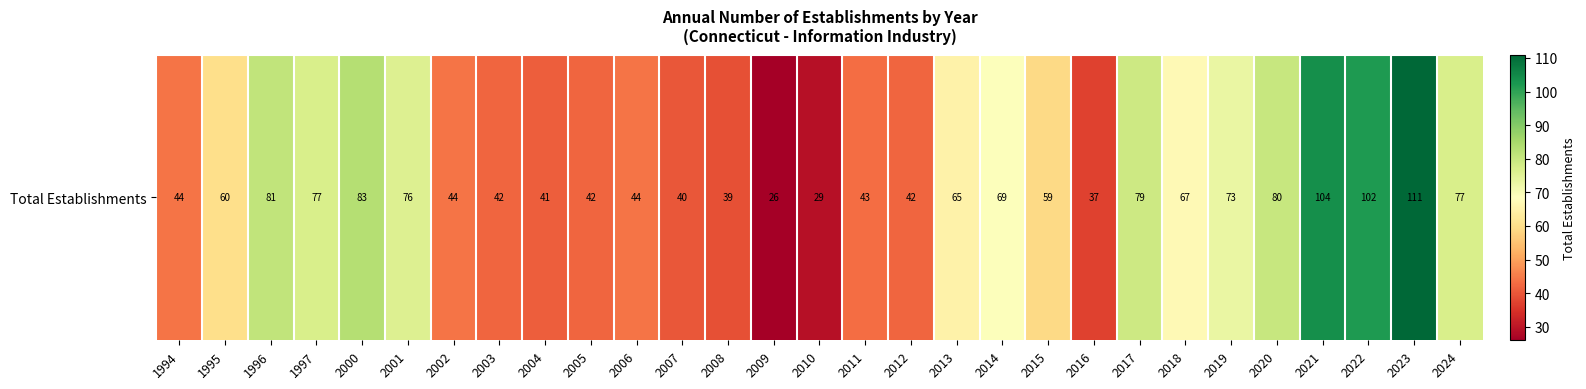

How many categories are shown in the chart?

29